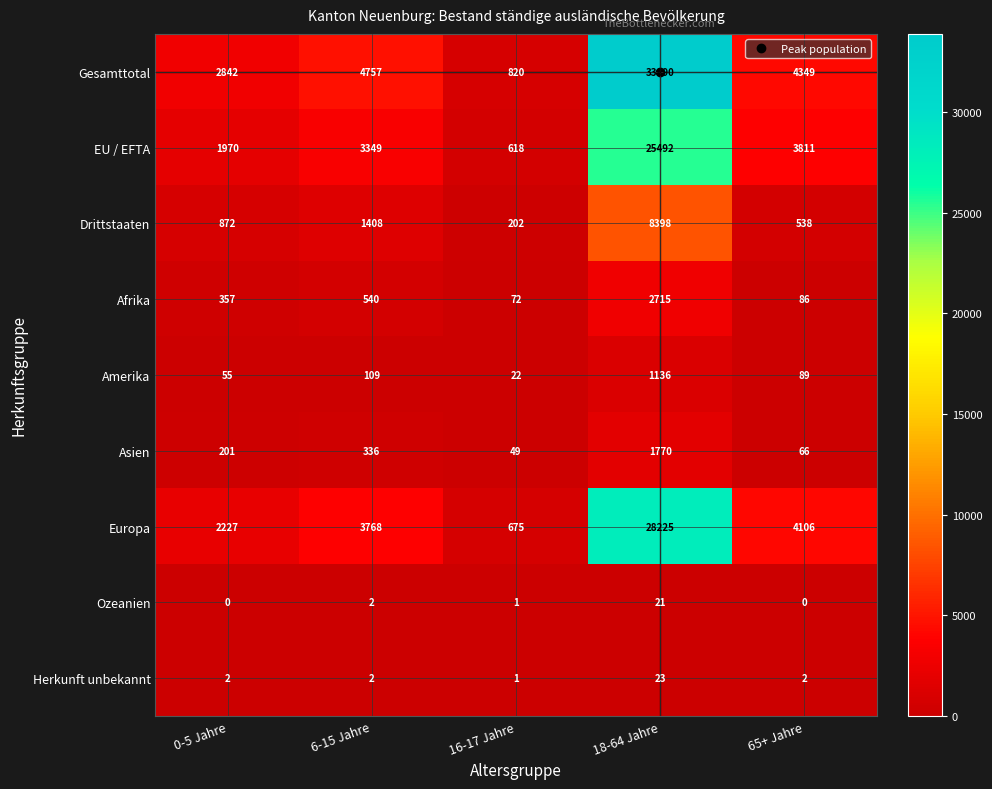

Which series has the largest range (max minus min)?

Gesamttotal